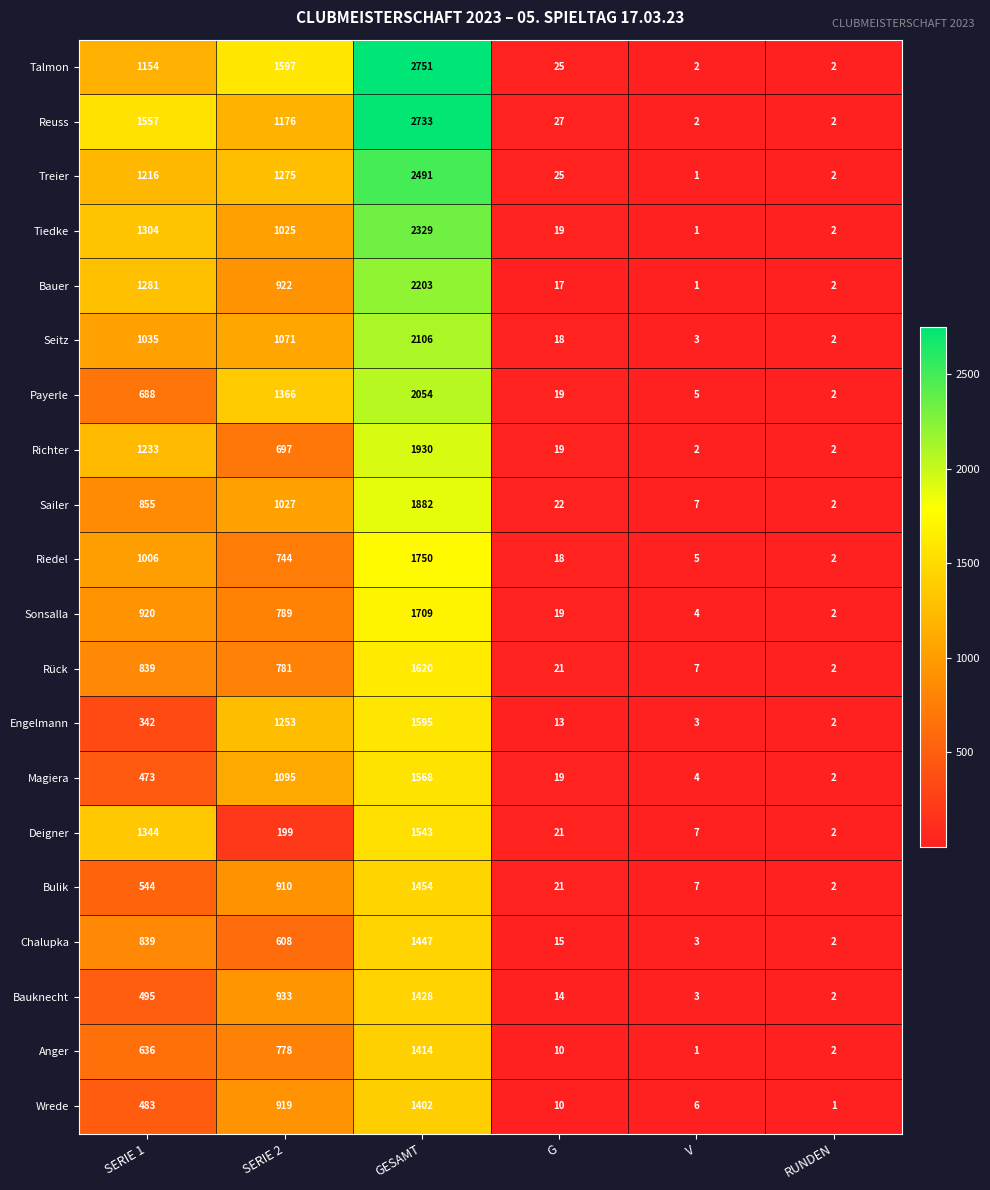

The Bulik series shows 13 at G. True or false?

False